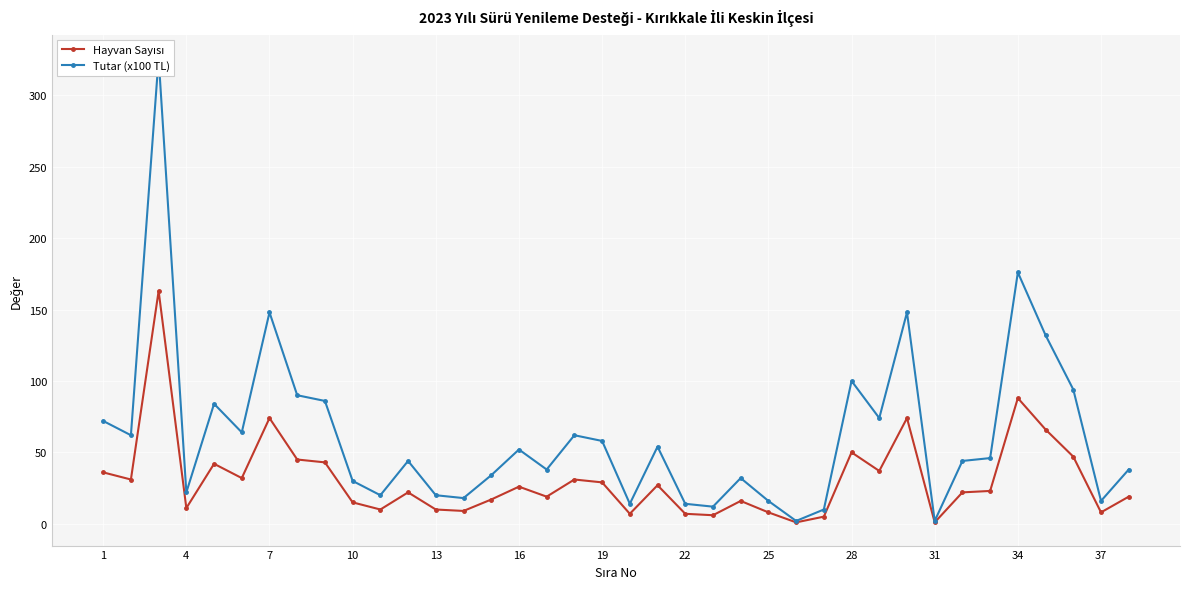

True or false: Hayvan Sayısı and Tutar (x100 TL) cross at least once.

False